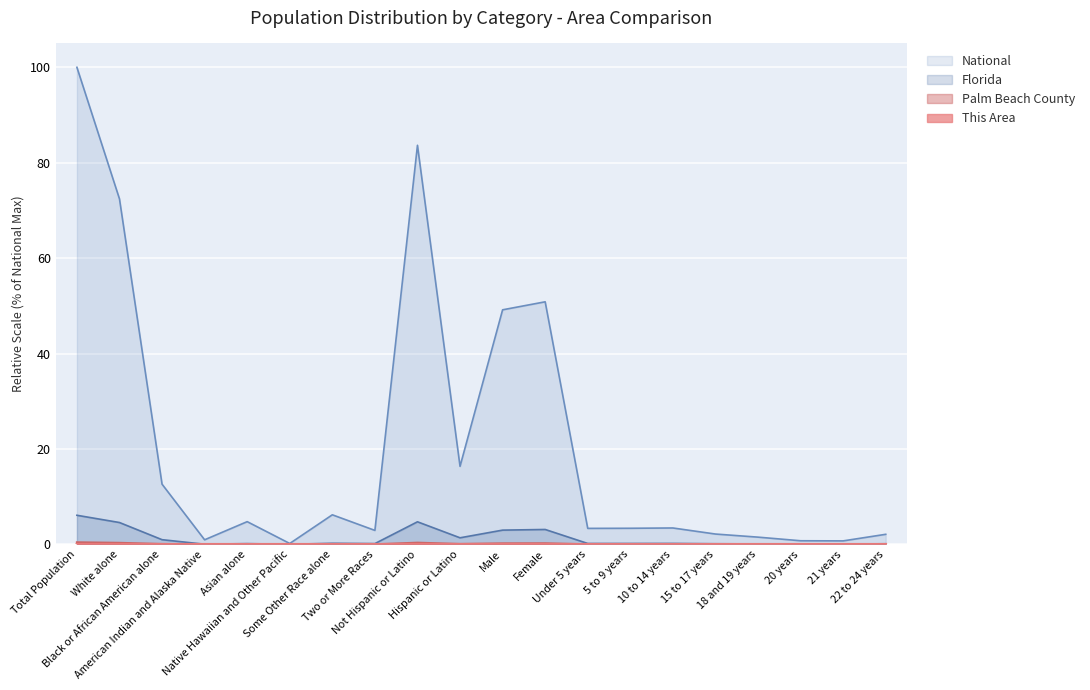

Reading right to left, what are all the values shown in this chart?

This Area: 0.0	0.0	0.0	0.0	0.0	0.0	0.0	0.0	0.0	0.0	0.0	0.0	0.0	0.0	0.0	0.0	0.0	0.0	0.0	0.0
Palm Beach County: 0.0	0.0	0.0	0.0	0.0	0.0	0.0	0.0	0.2	0.2	0.1	0.3	0.0	0.0	0.0	0.0	0.0	0.1	0.3	0.4
Florida: 0.1	0.0	0.0	0.1	0.1	0.2	0.2	0.2	3.1	3.0	1.4	4.7	0.2	0.2	0.0	0.1	0.0	1.0	4.6	6.1
National: 2.1	0.7	0.7	1.5	2.2	3.4	3.4	3.3	50.8	49.2	16.3	83.7	2.9	6.2	0.2	4.8	0.9	12.6	72.4	100.0